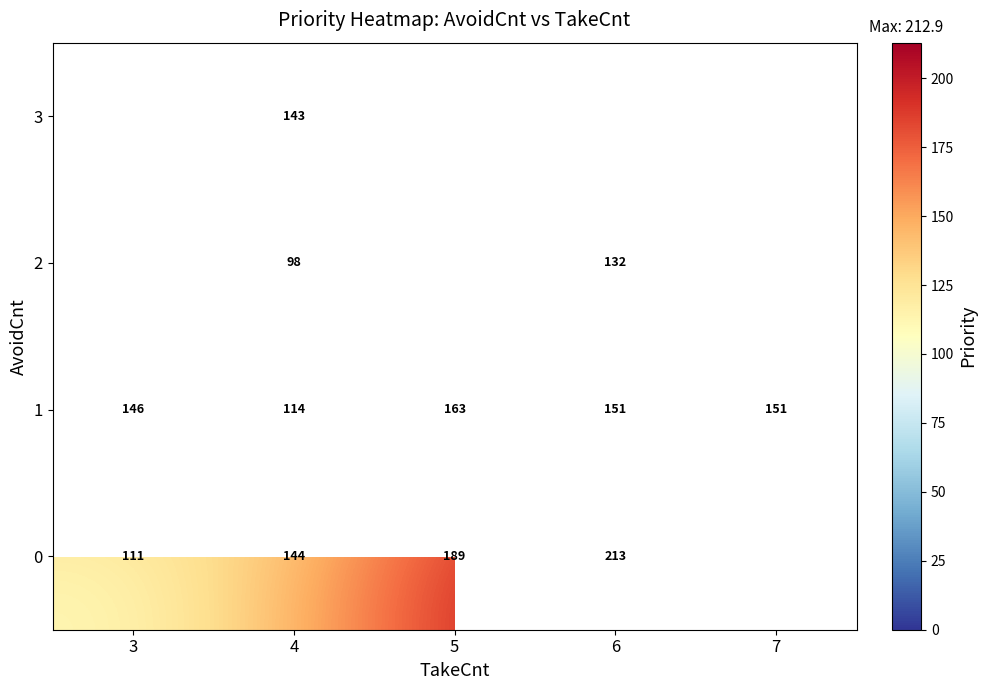

How many series are shown in this chart?

4